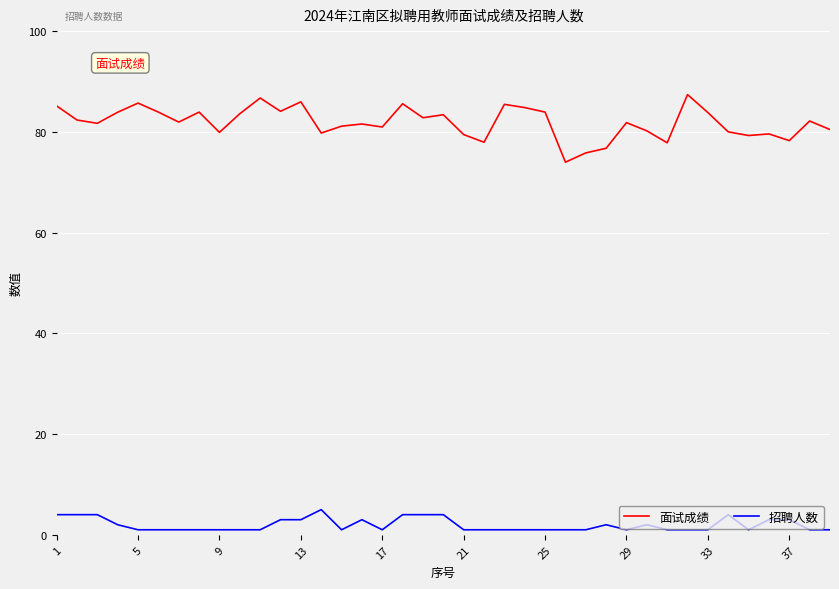

Which series has the widest spread of values?

面试成绩